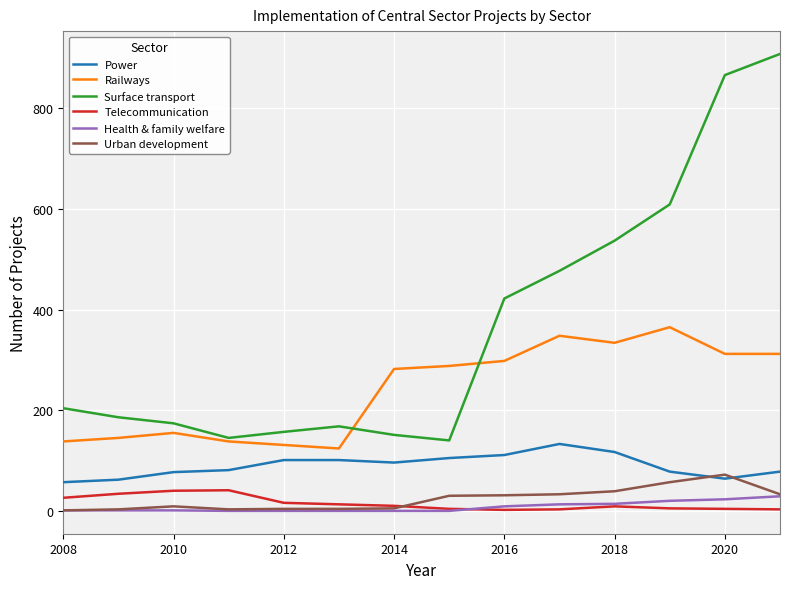

True or false: Urban development has more than 0 points higher than both neighbors.

True